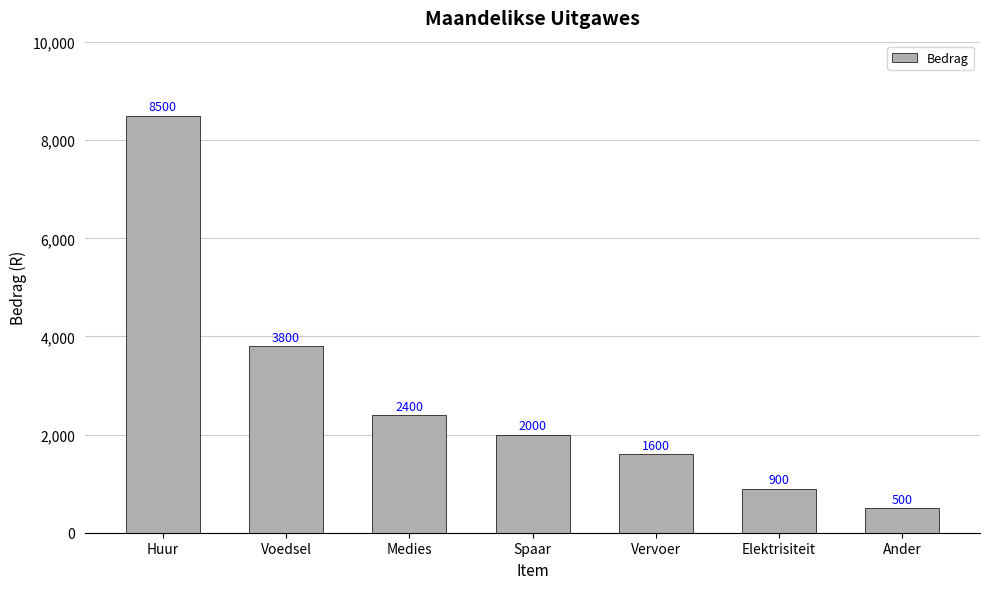

How many series are shown in this chart?

1